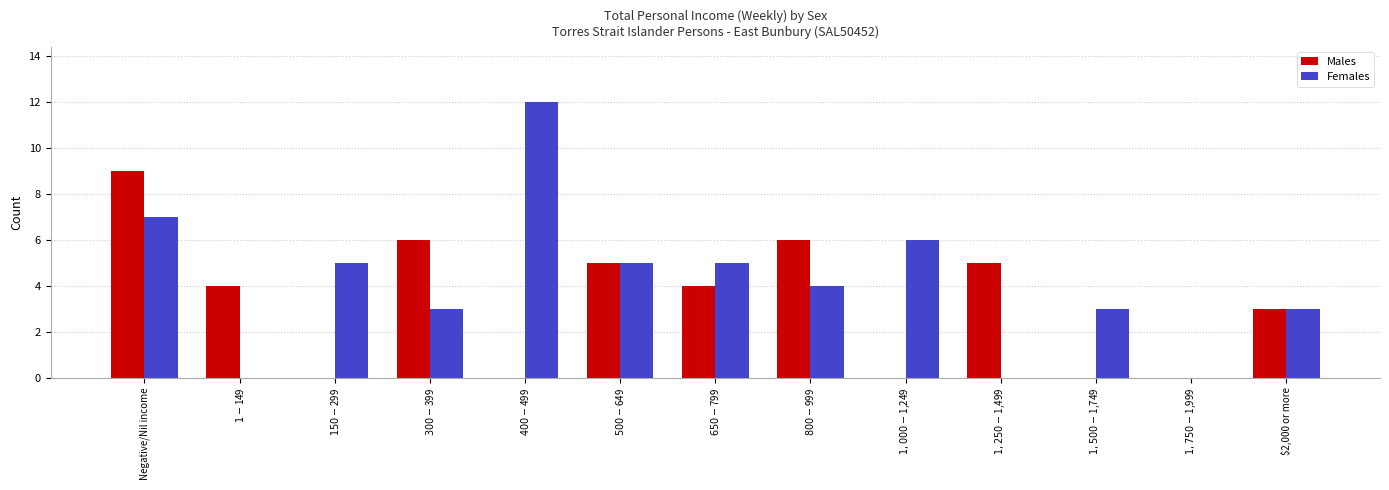

How many series are shown in this chart?

2